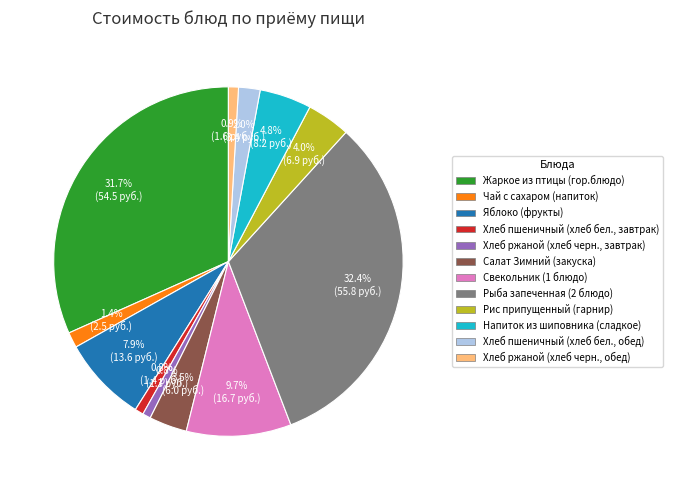

To the nearest percent, what is the average slice percentage?

8%